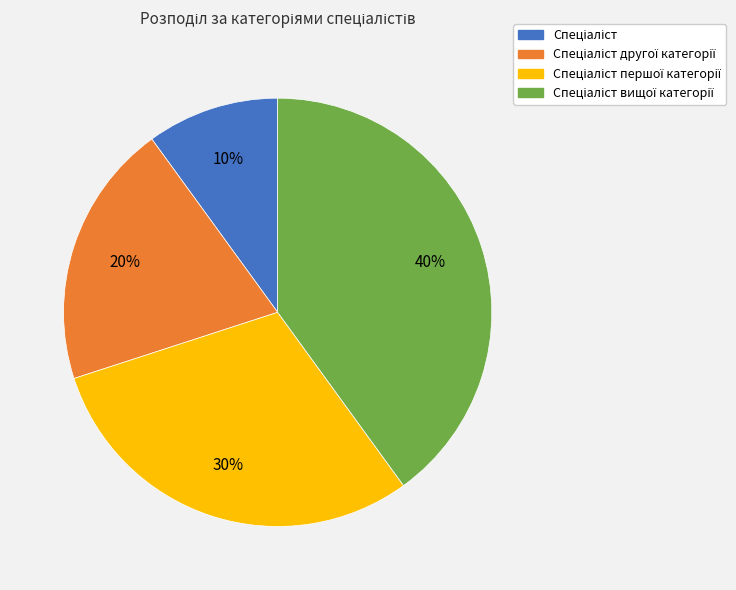

To the nearest percent, what is the average slice percentage?

25%